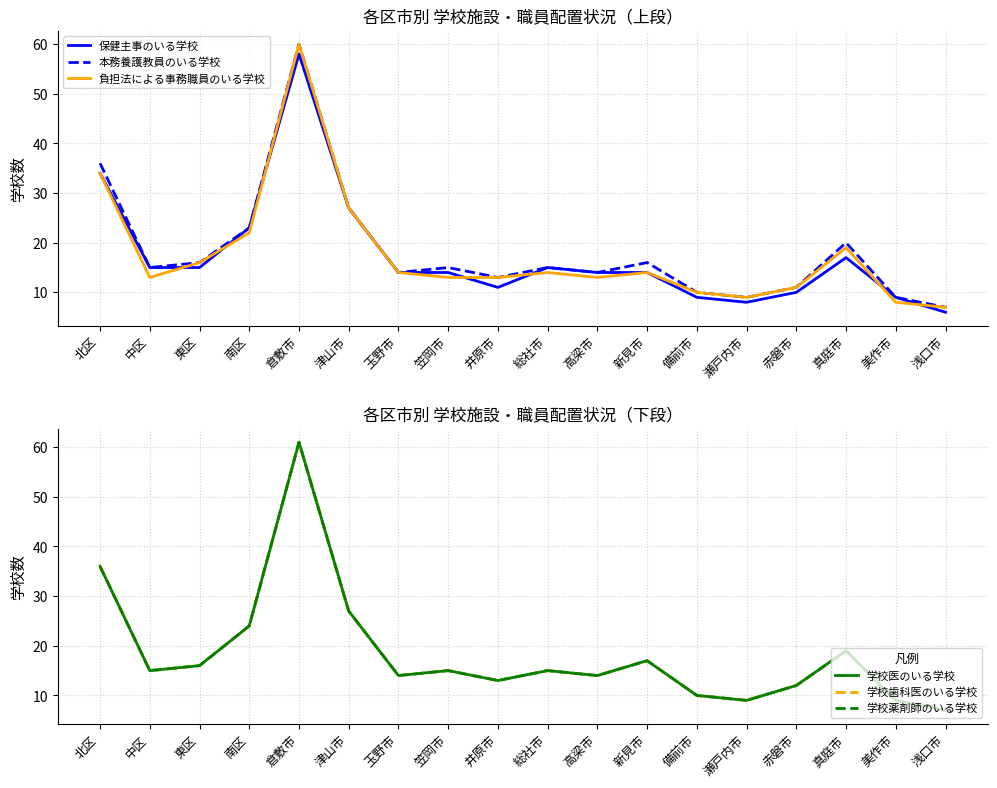

What is the difference between the highest and lowest values at 北区?

2